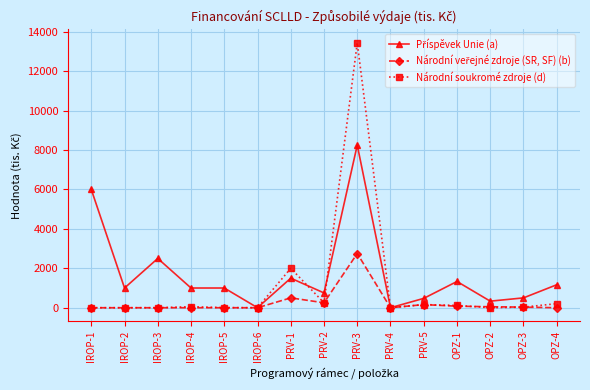

What is the maximum value shown in the chart?

13444.4